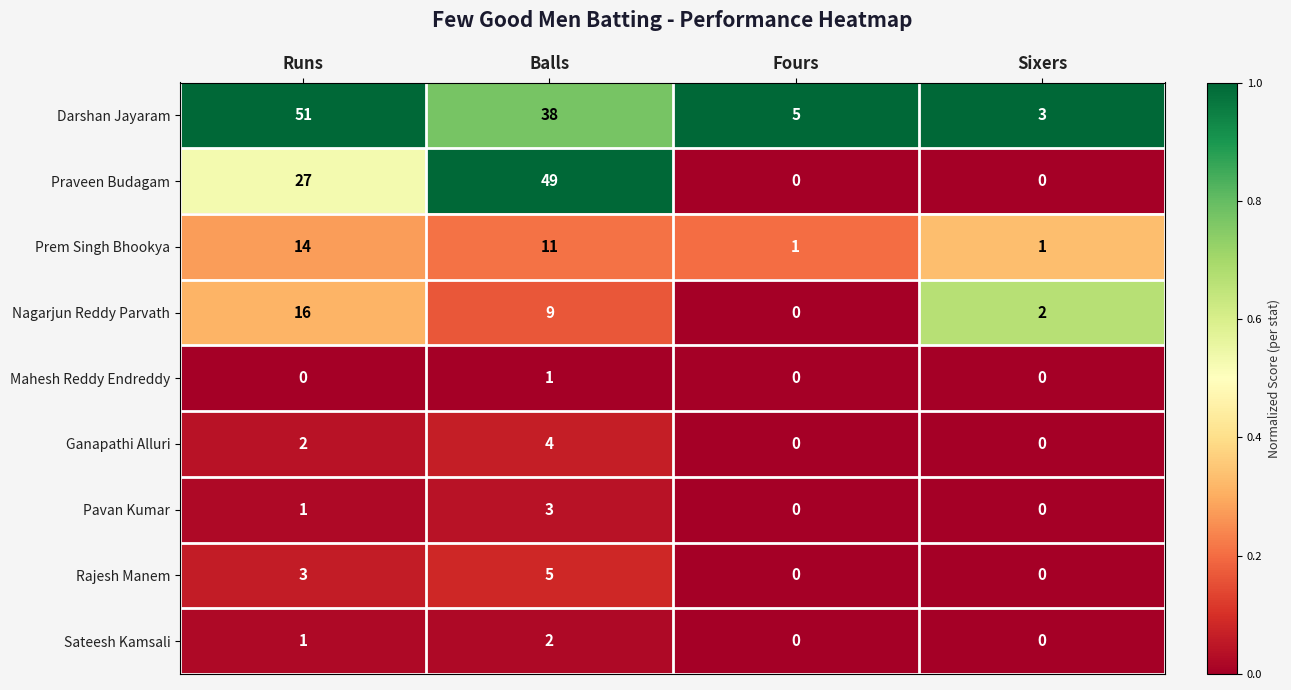

True or false: Nagarjun Reddy Parvath has a value of 16 at Runs.

True